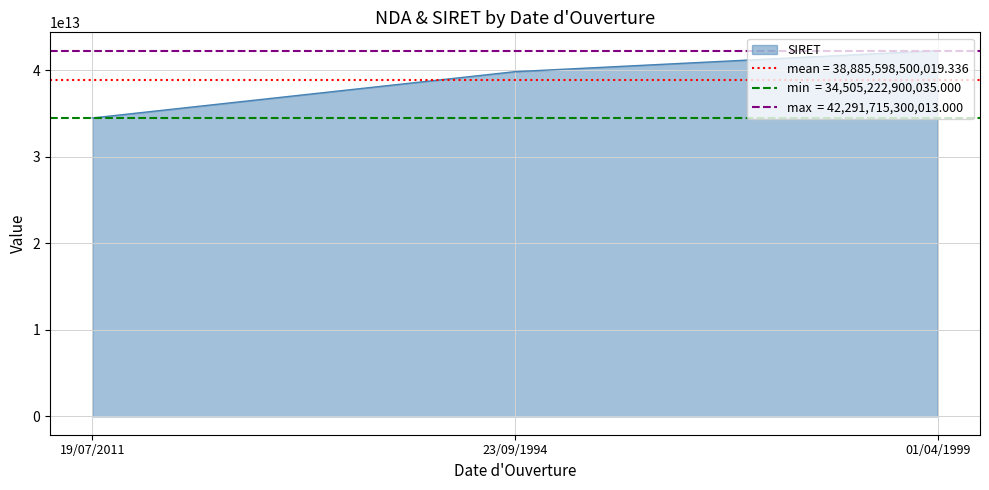

Approximately how many times larger is the value at 23/09/1994 compared to 01/04/1999?

0.9